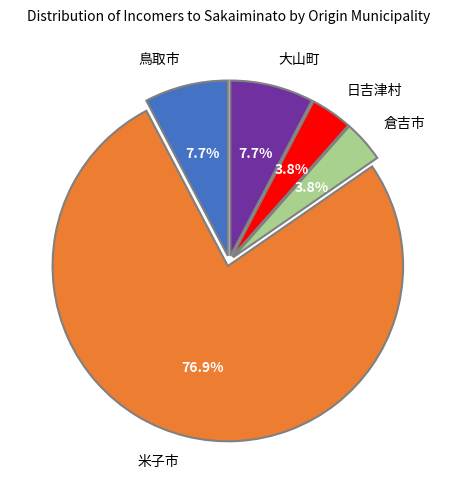

Which slice represents more than half of the pie?

米子市